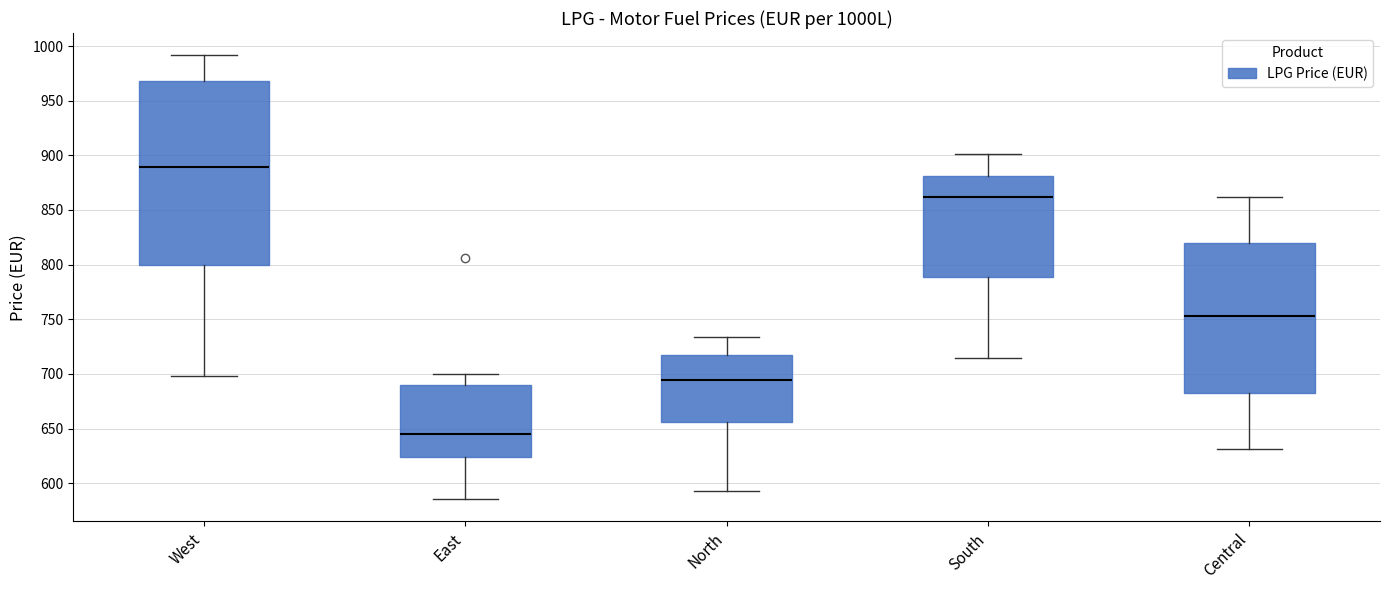

Where is the lower edge of the box for Central on the y-axis? The values are not printed on the chart, so give them approximately, as read against the axis.

685